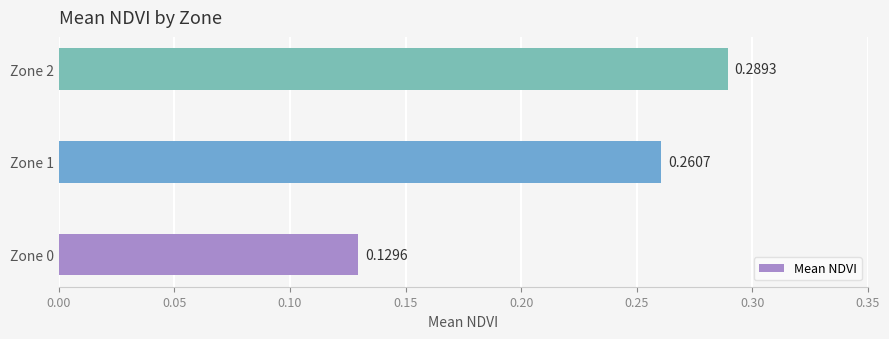

Rank the categories by value from lowest to highest.

Zone 0, Zone 1, Zone 2